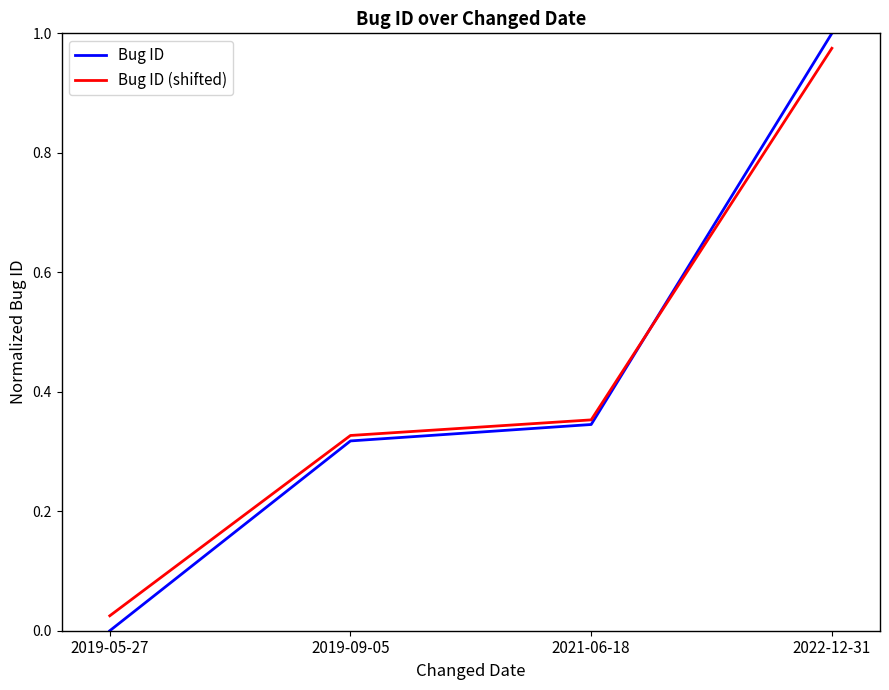

Is this an area chart (filled region under the line)?

No